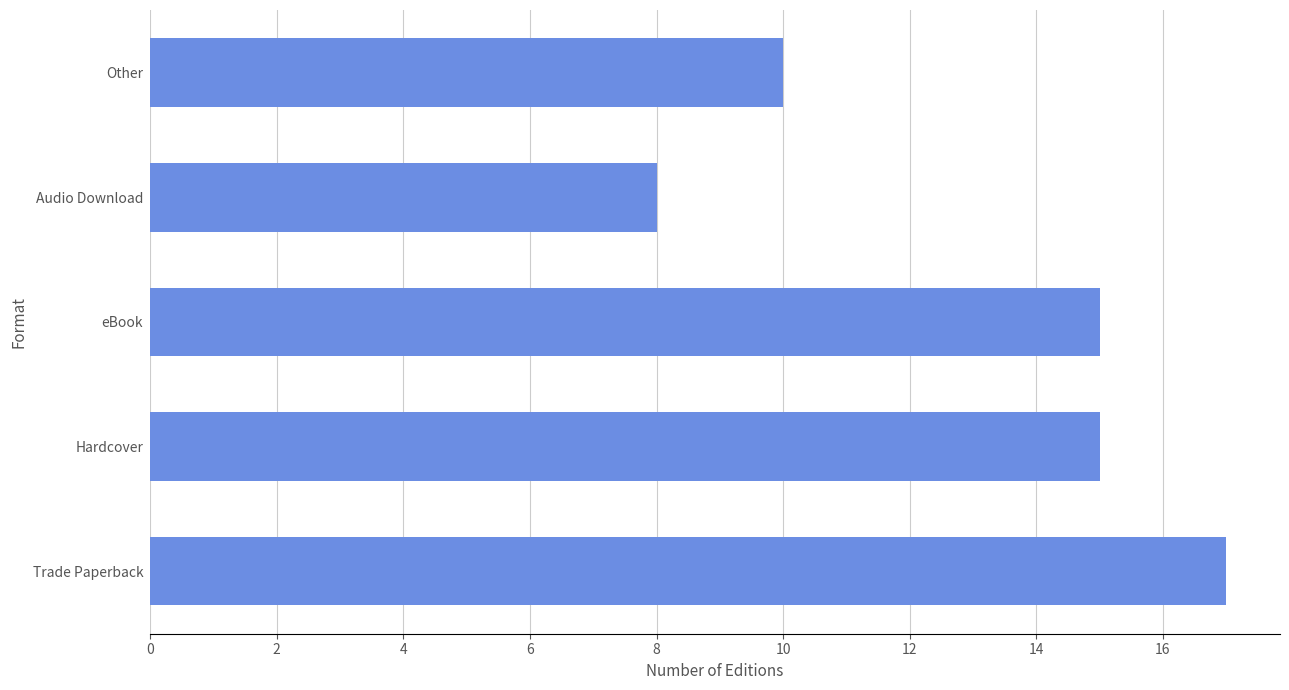

What is the smallest value displayed?

8